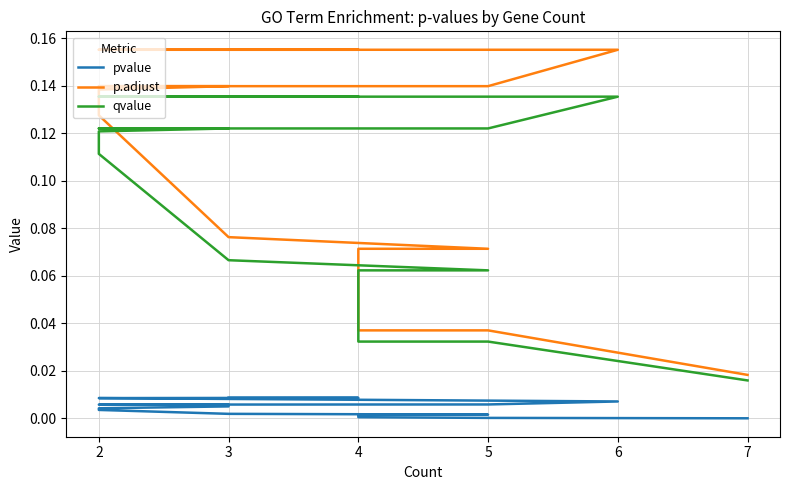

Count the number of categories in the chart.

20